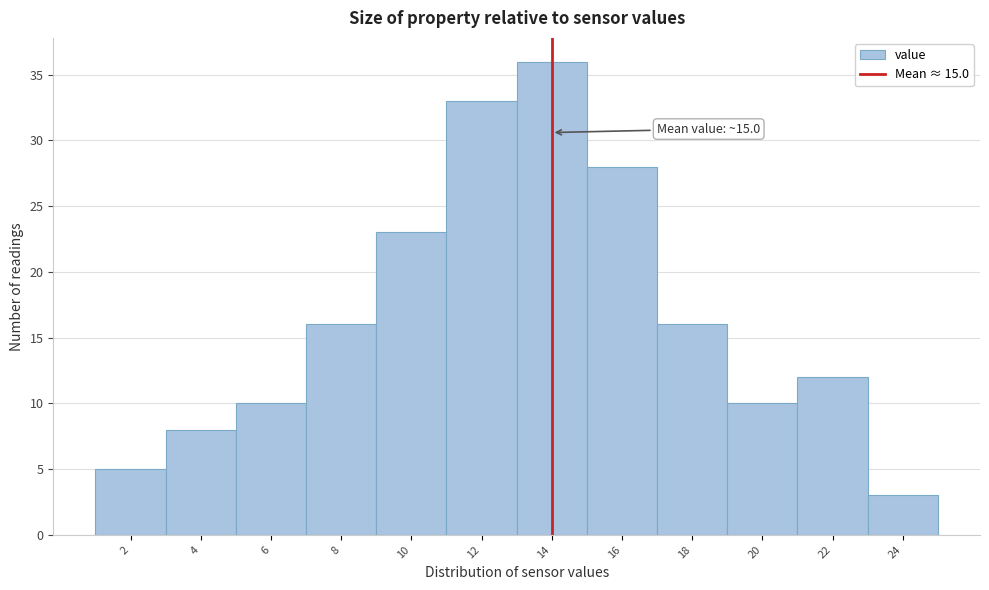

Reading left to right, what are all the values shown in this chart?

2=5	4=8	6=10	8=16	10=23	12=33	14=36	16=28	18=16	20=10	22=12	24=3